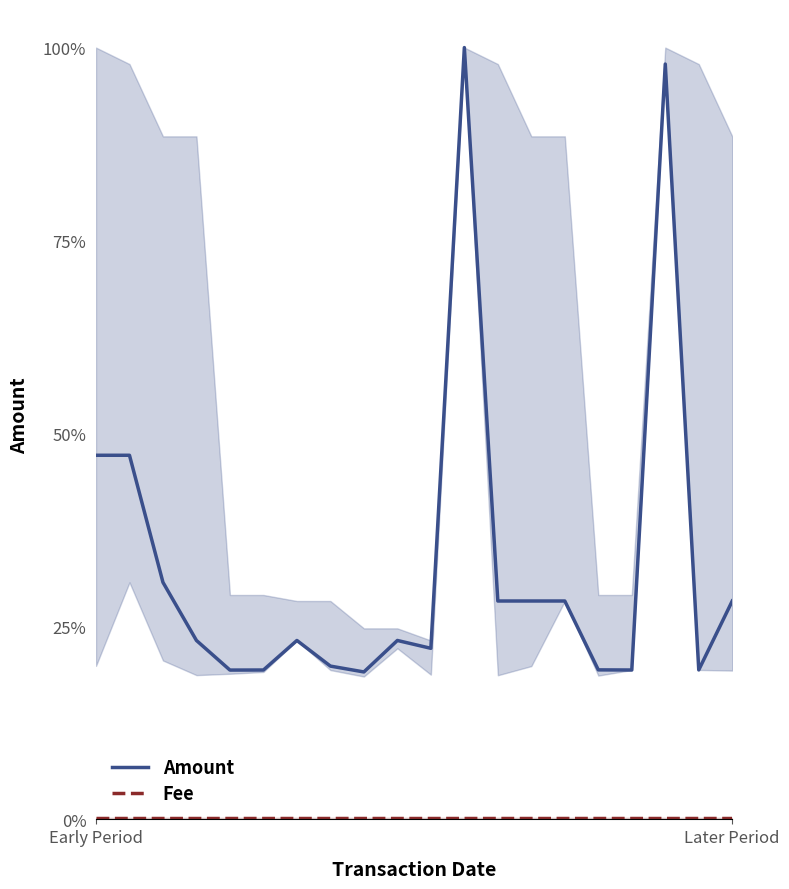

What is the label of the 6th point from the right?

14